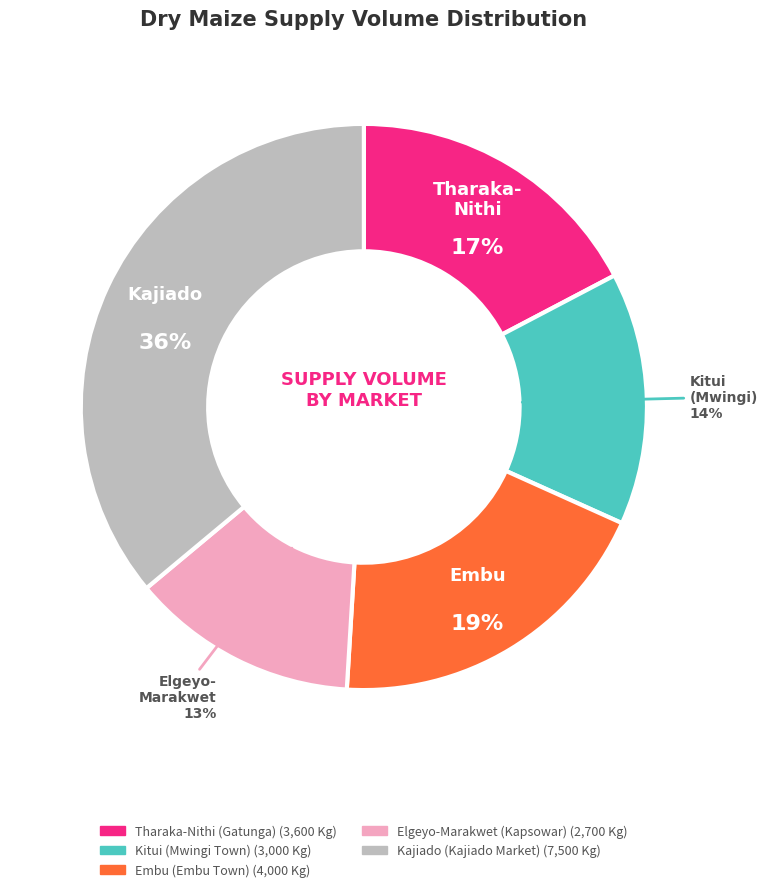

Does Tharaka-Nithi (Gatunga) represent more than half of the total?

No